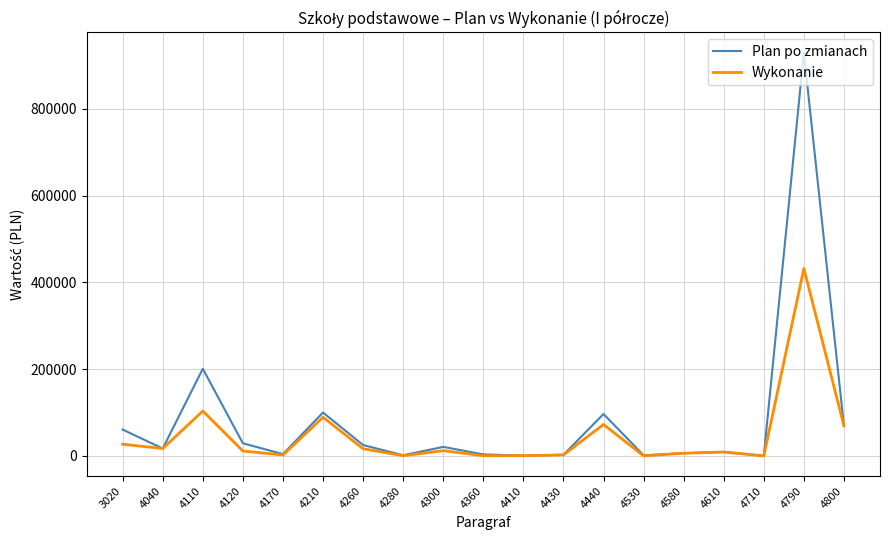

At which category is the sum across all series the highest?

4790